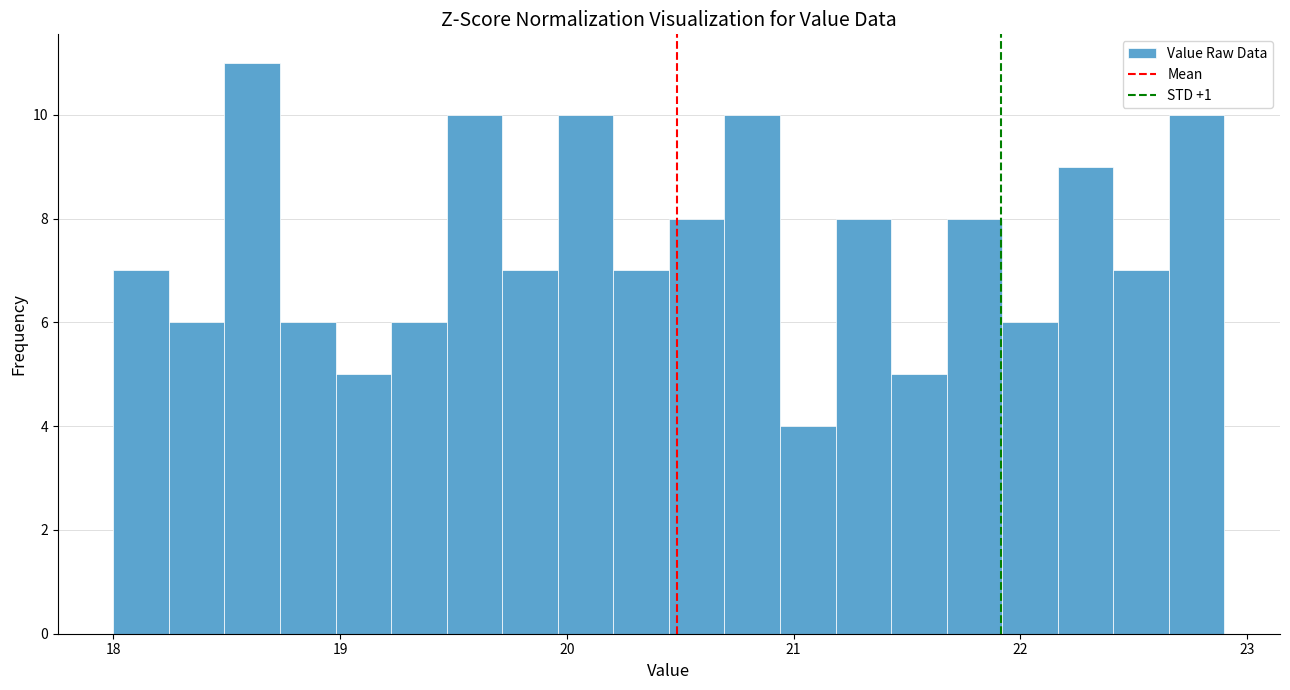

Around what value on the x-axis is the tallest bar? Give the approximate position of its centre, as read against the axis.

18.6